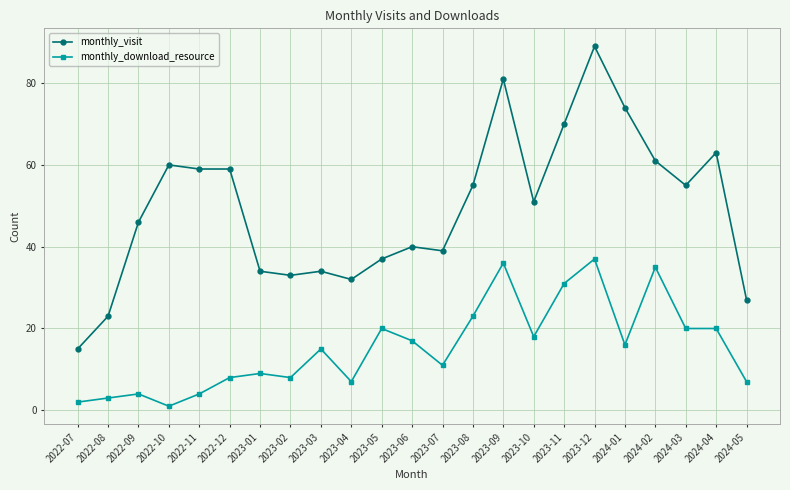

Rank the series by their average value, from lowest to highest.

monthly_download_resource, monthly_visit